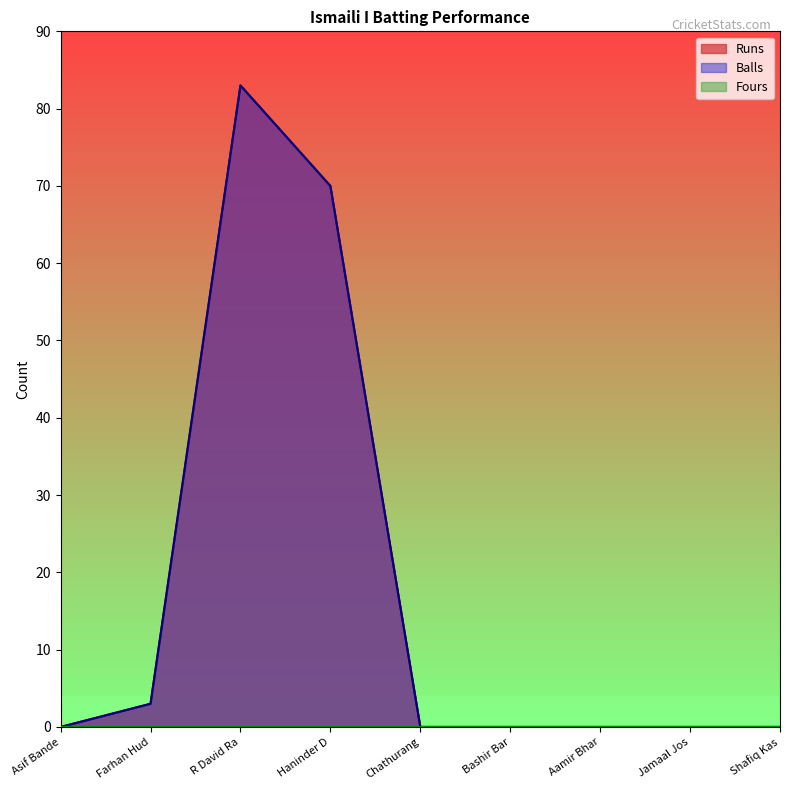

What is the difference between the Runs values at Farhan Hud and Aamir Bhar?

3